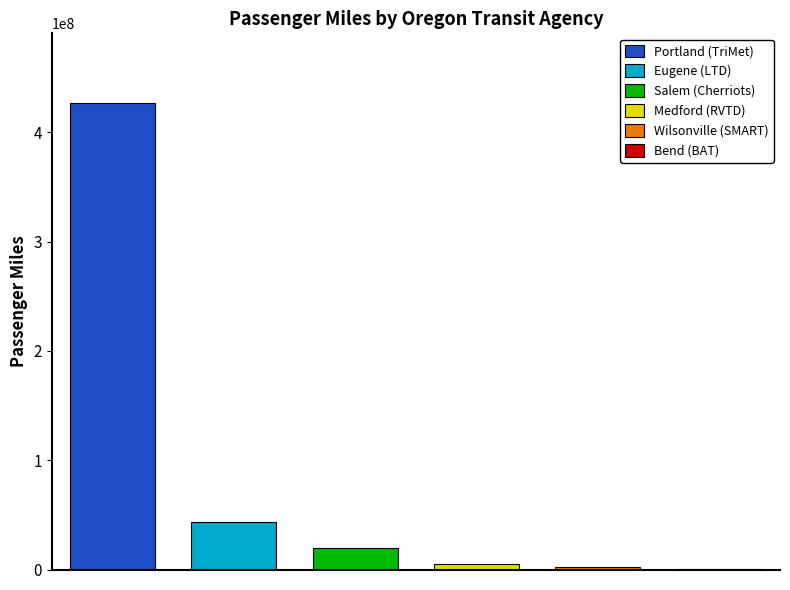

What is the difference between the second highest and second lowest values?

40666703